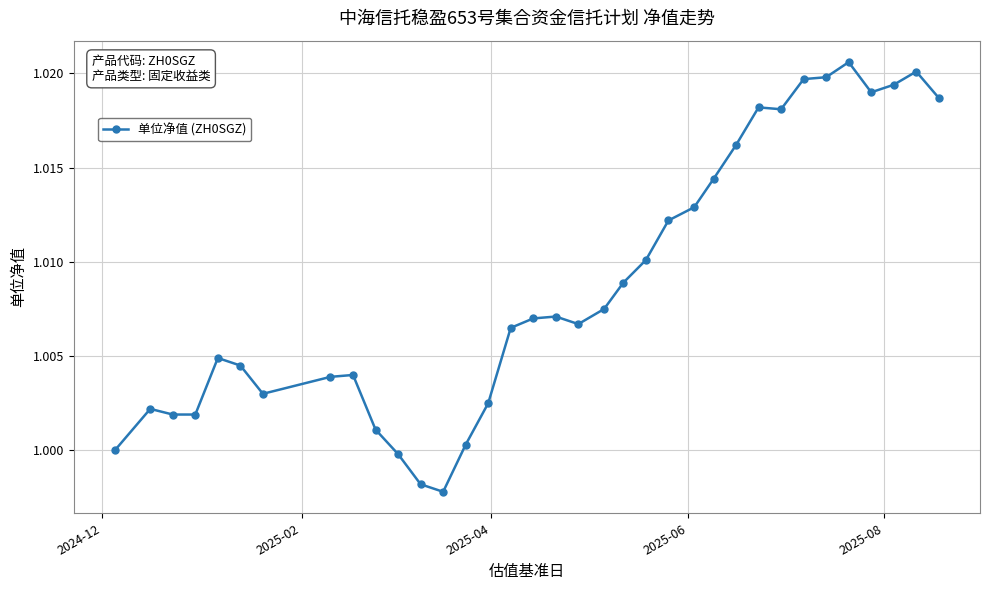

What is the sum of all values?

35.3